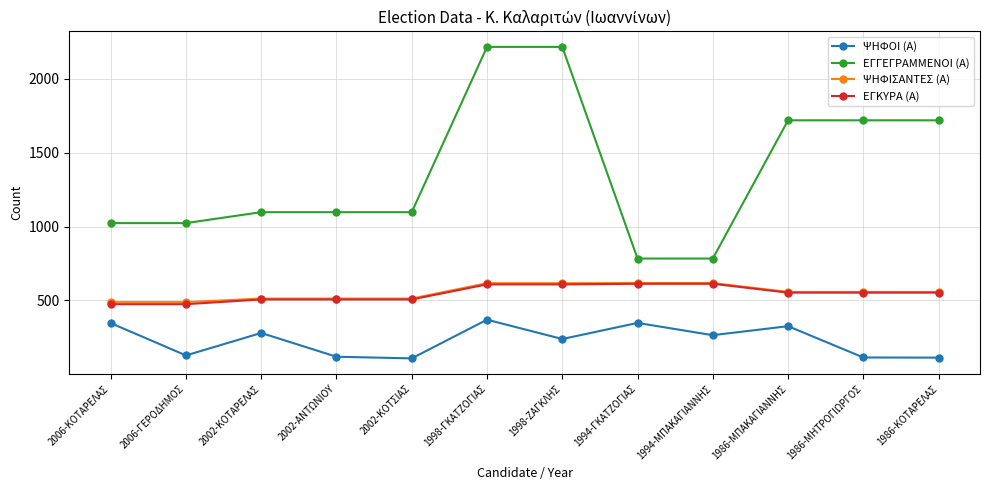

What are all the series names shown in the legend?

ΨΗΦΟΙ (Α), ΕΓΓΕΓΡΑΜΜΕΝΟΙ (Α), ΨΗΦΙΣΑΝΤΕΣ (Α), ΕΓΚΥΡΑ (Α)